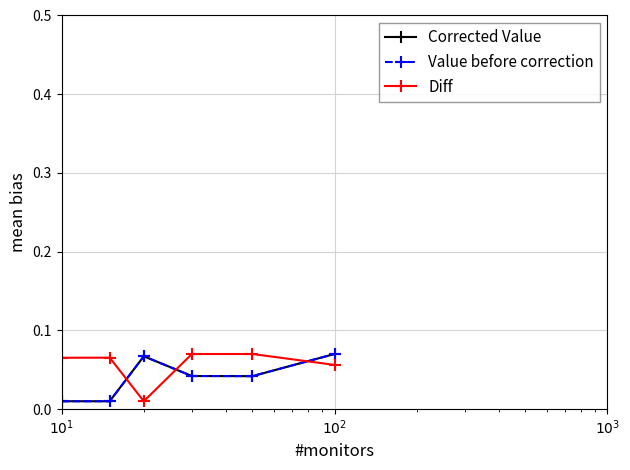

How many interior local peaks does the Value before correction series have?

1